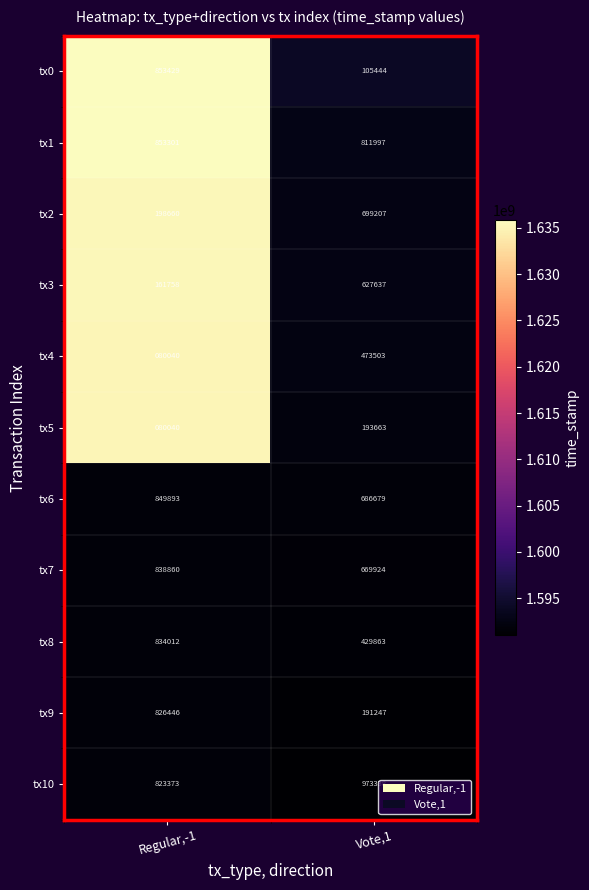

Rank the series by their maximum value, from lowest to highest.

tx5, tx4, tx3, tx2, tx9, tx8, tx7, tx6, tx1, tx0, tx10